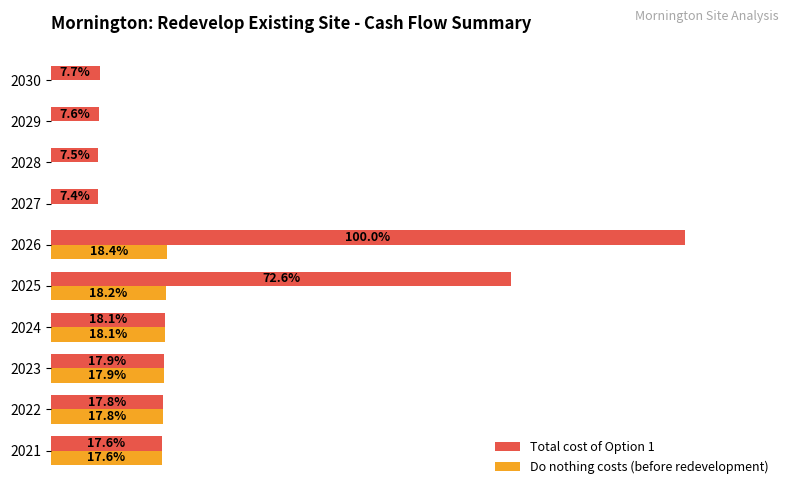

Is the value of Do nothing costs (before redevelopment) at 2030 greater than the value of Total cost of Option 1 at 2029?

No